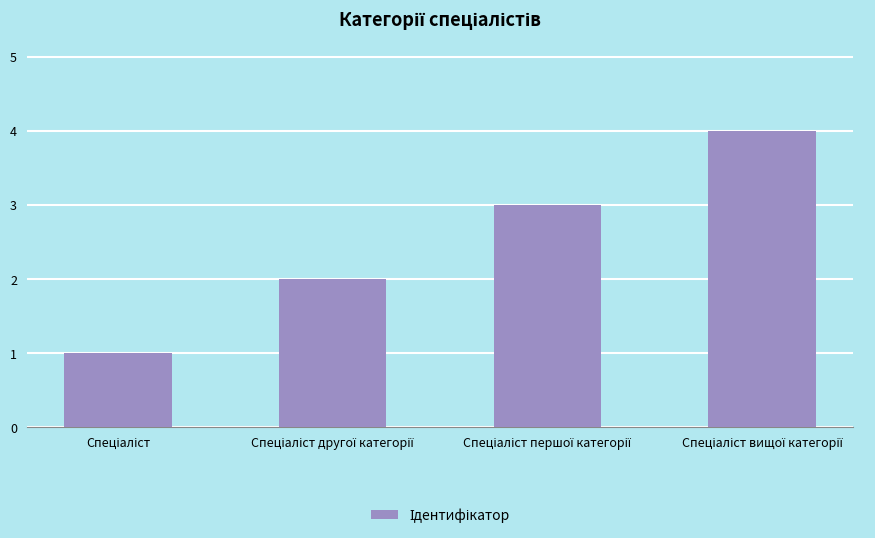

What is the smallest value displayed?

1